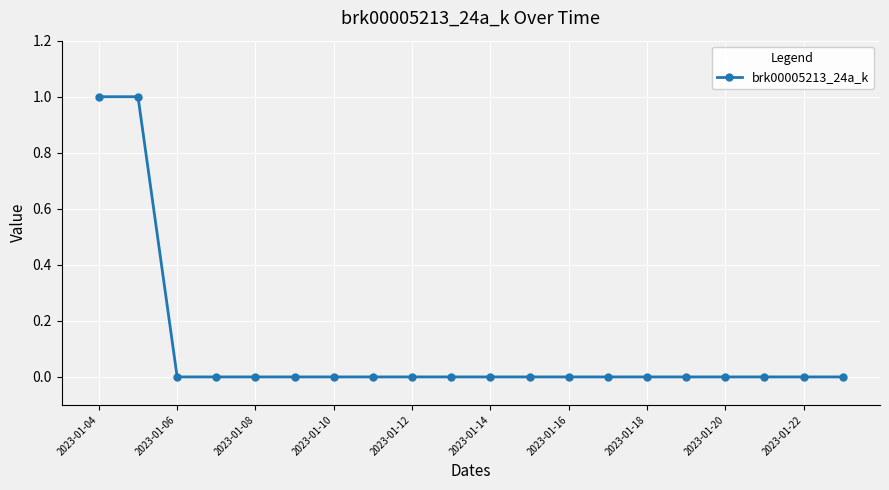

Count the values in the range 0 to 1.

20